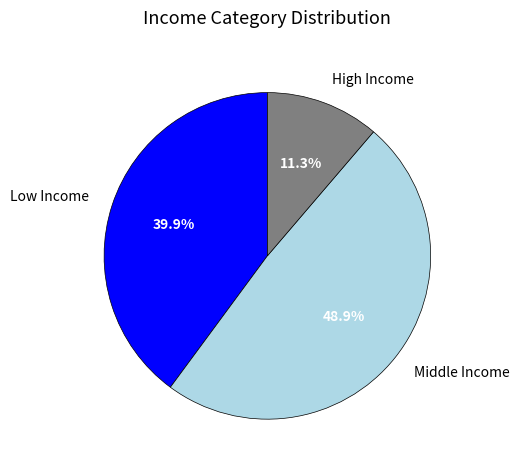

Count the number of slices in the pie.

3